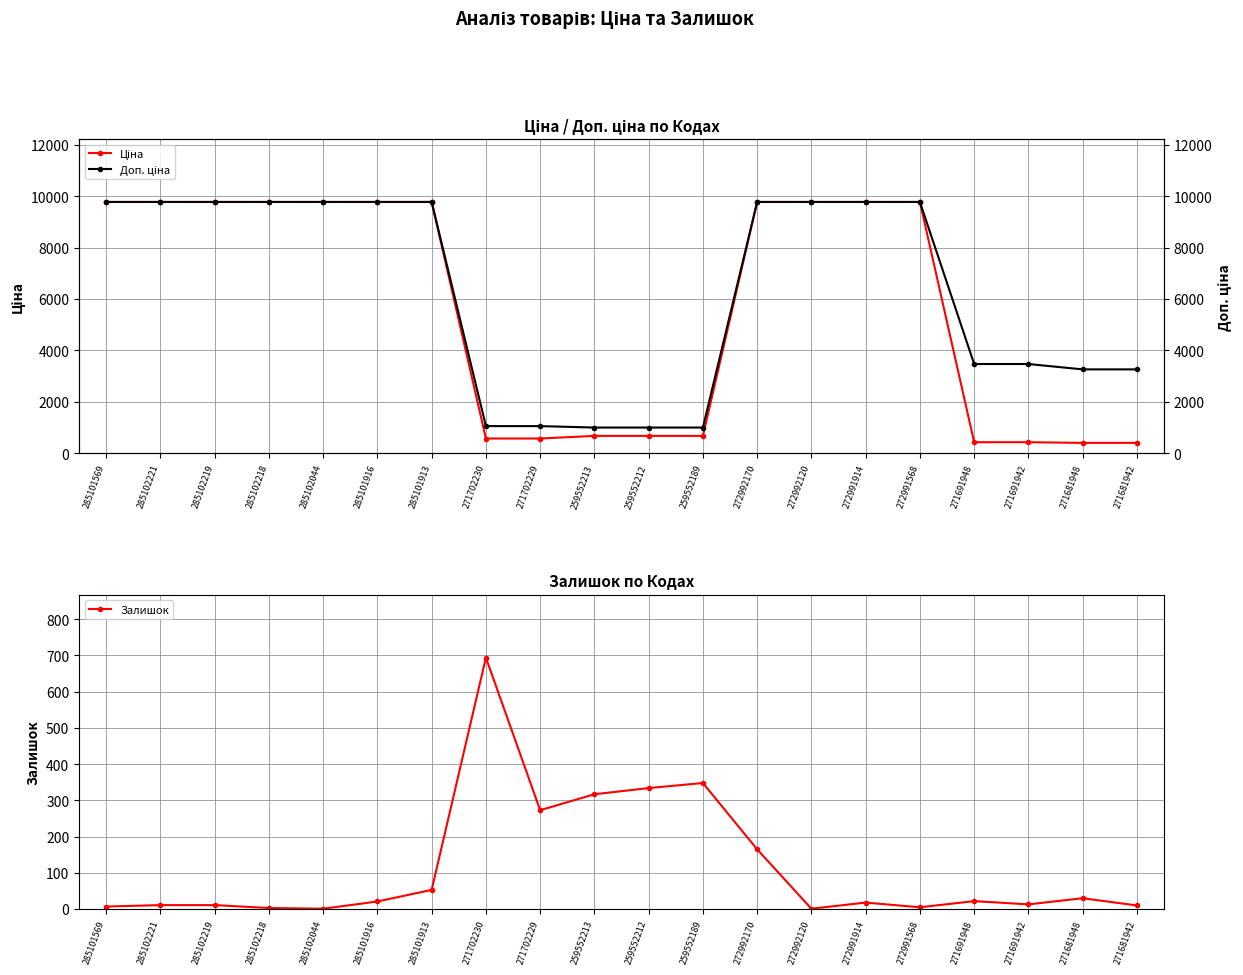

True or false: Доп. ціна and Залишок cross at least once.

False